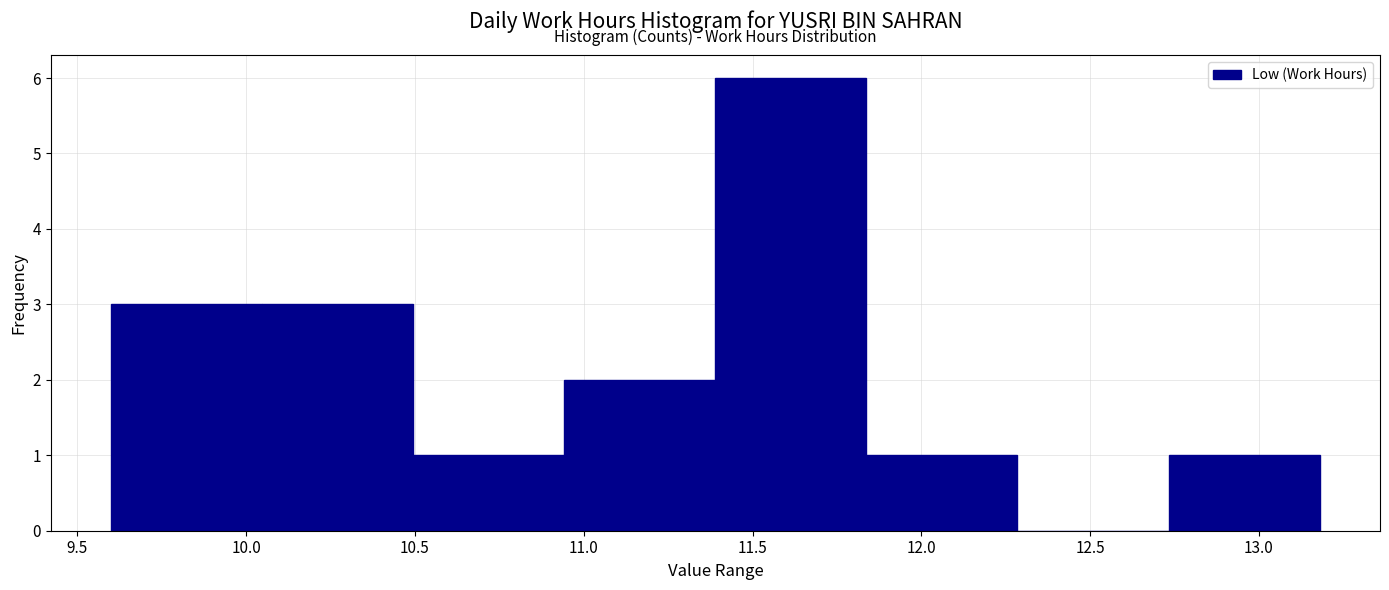

Reading left to right, transcribe this chart: for each bar, give the range it covers on the x-axis and its height. Neither the bar edges nor the heights are printed on the chart, so give them approximately, as read against the axes.

9.60 to 10.05: 3
10.05 to 10.50: 3
10.50 to 10.95: 1
10.95 to 11.40: 2
11.40 to 11.85: 6
11.85 to 12.30: 1
12.30 to 12.75: 0
12.75 to 13.20: 1